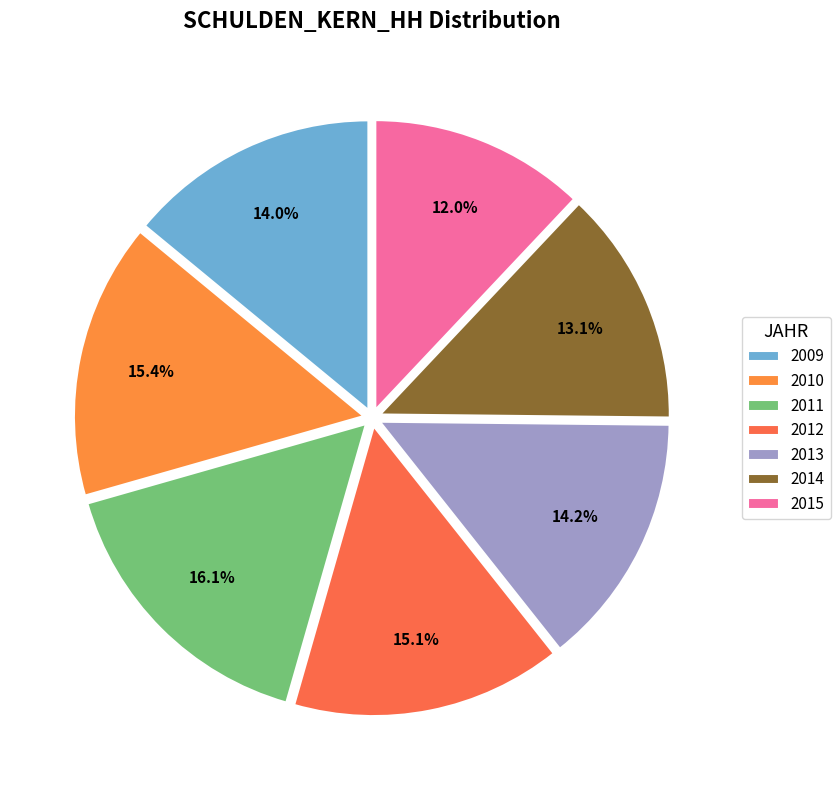

True or false: 2015 accounts for 26% of the total.

False